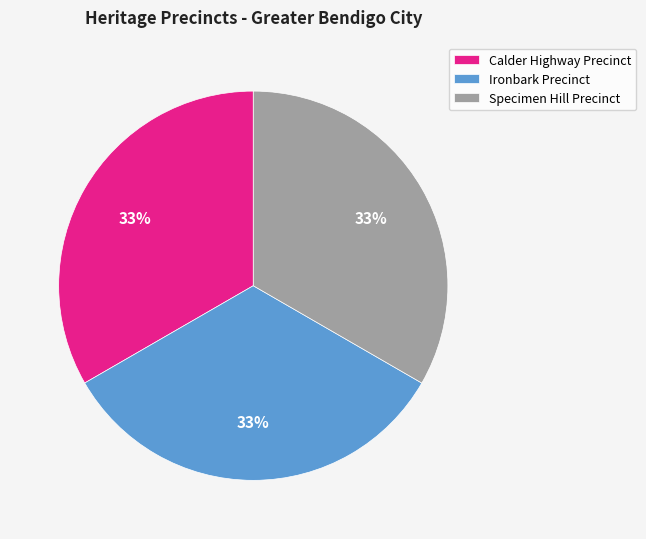

To the nearest percent, what is the average slice percentage?

33%